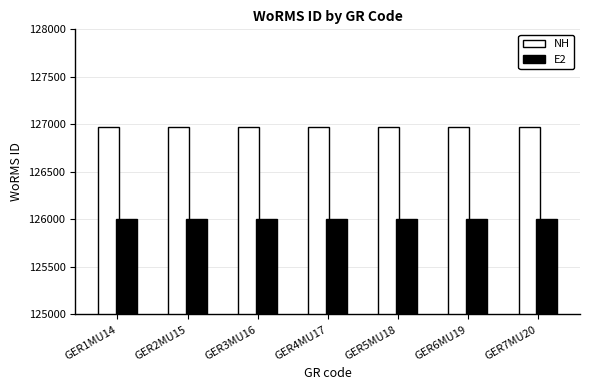

What is the minimum value shown in the chart?

126000